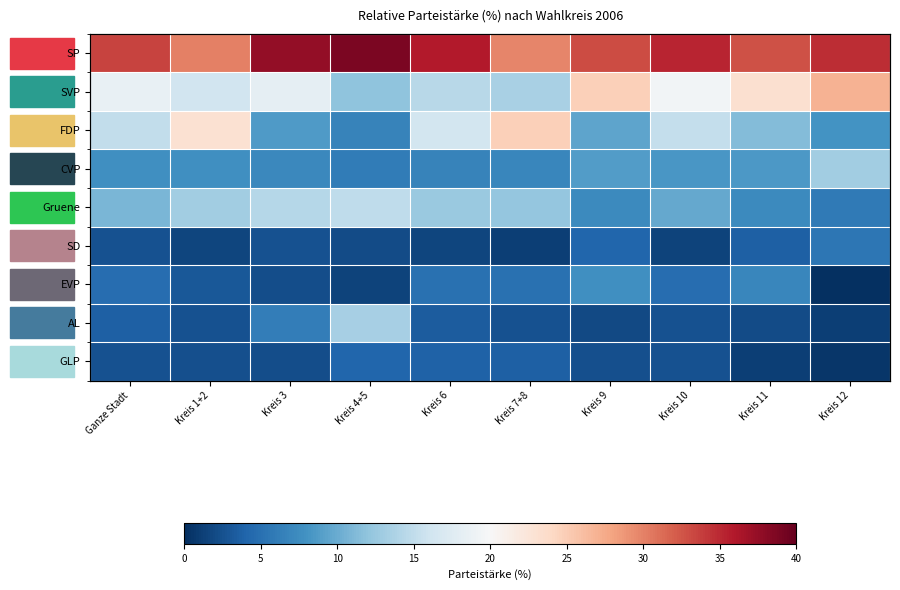

At which category is the sum across all series the highest?

Kreis 7+8